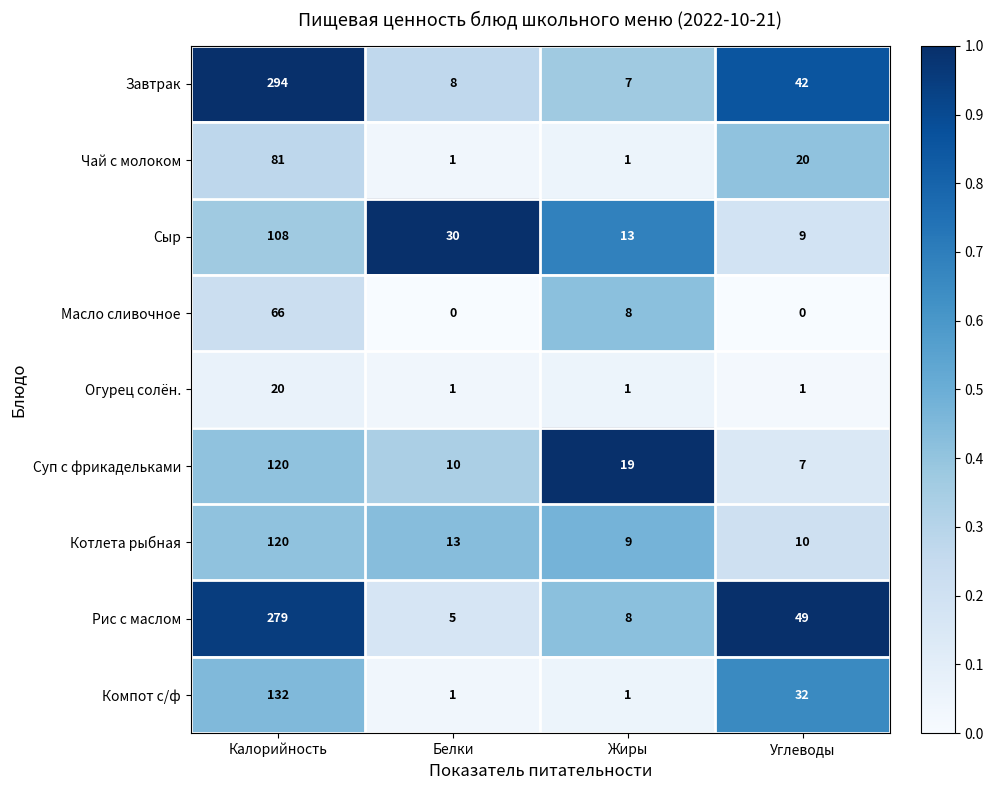

What is the difference between the Чай с молоком values at Углеводы and Калорийность?

61